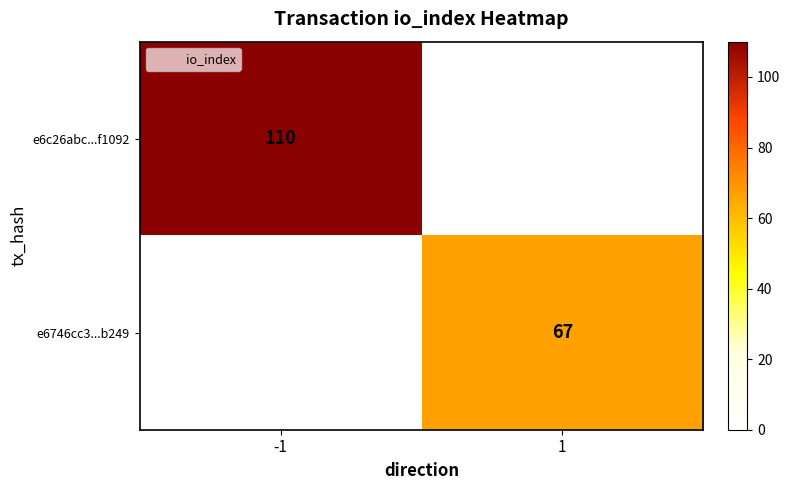

How many e6746cc3...b249 values are between 0 and 67?

2